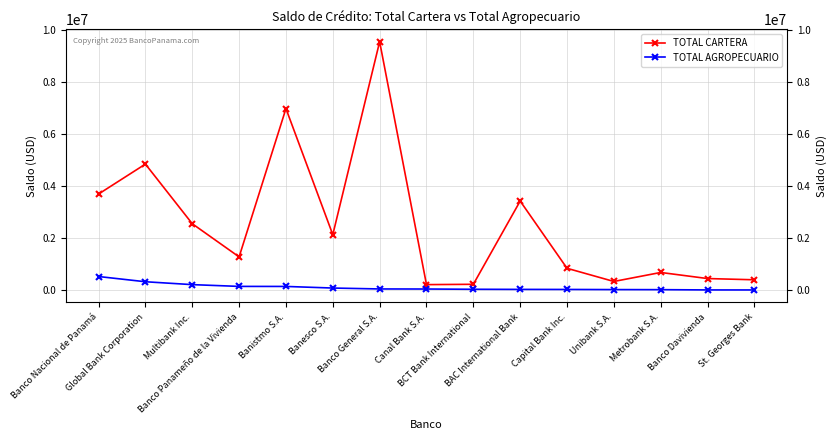

What are all the series names shown in the legend?

TOTAL CARTERA, TOTAL AGROPECUARIO